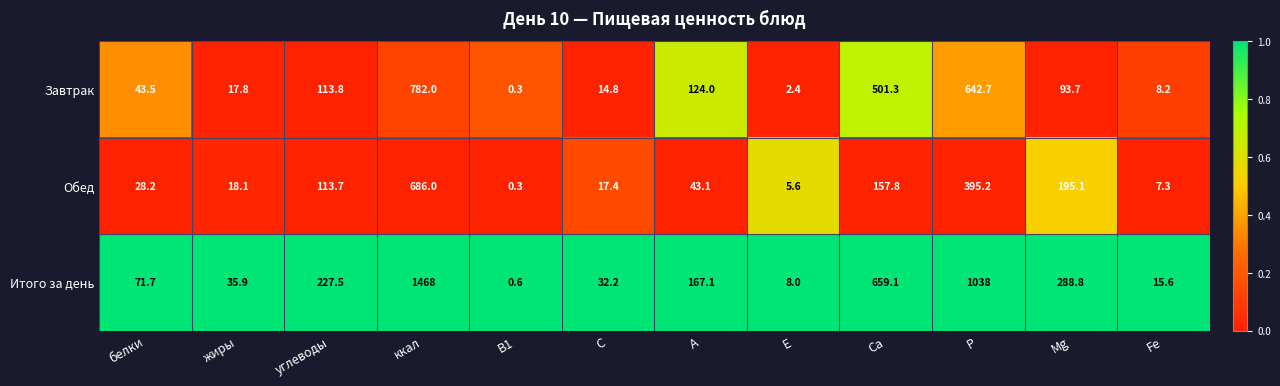

Which series has the largest range (max minus min)?

Итого за день